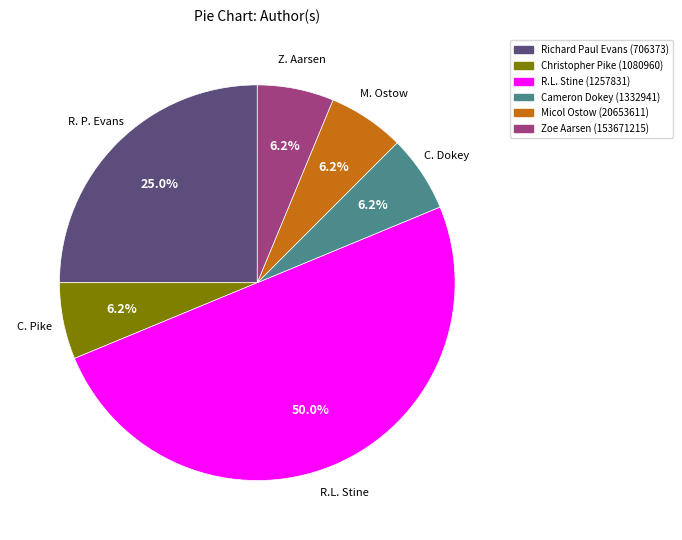

What is the largest slice in the pie chart?

R.L. Stine (1257831)